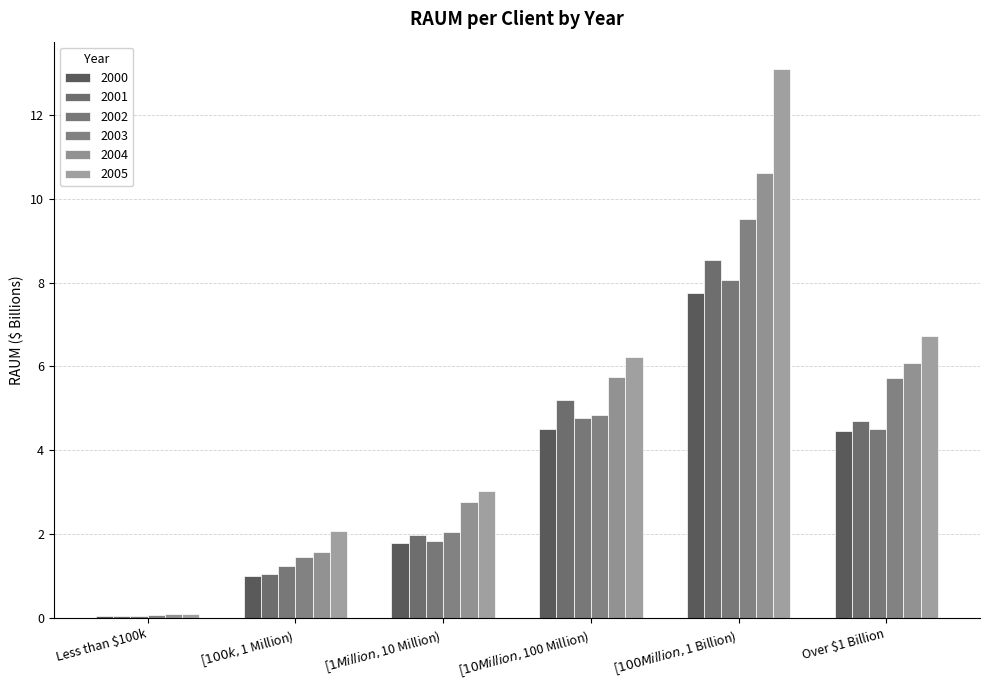

Read the 2002 value at Less than $100k.

0.1